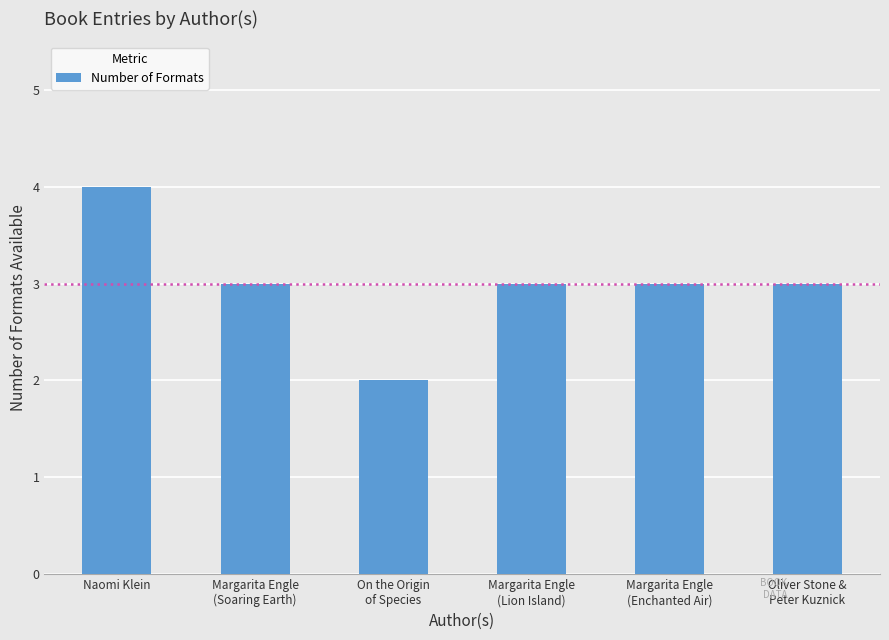

How many bars are there in total?

6